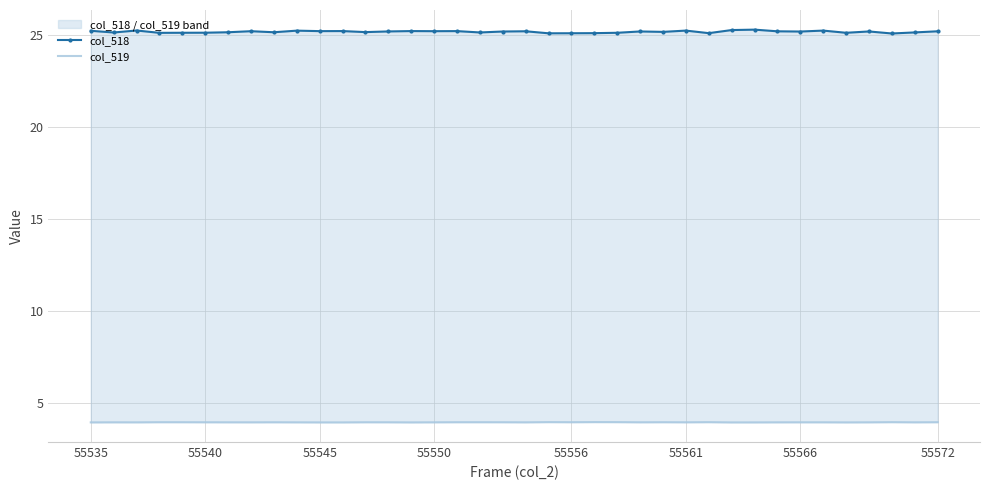

What is the difference between the highest and lowest values at 18?

21.2